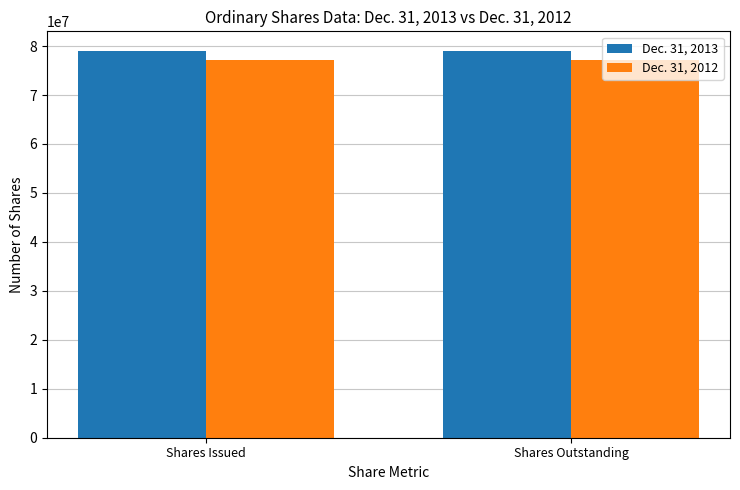

List the series in order of their overall mean, lowest first.

Dec. 31, 2012, Dec. 31, 2013